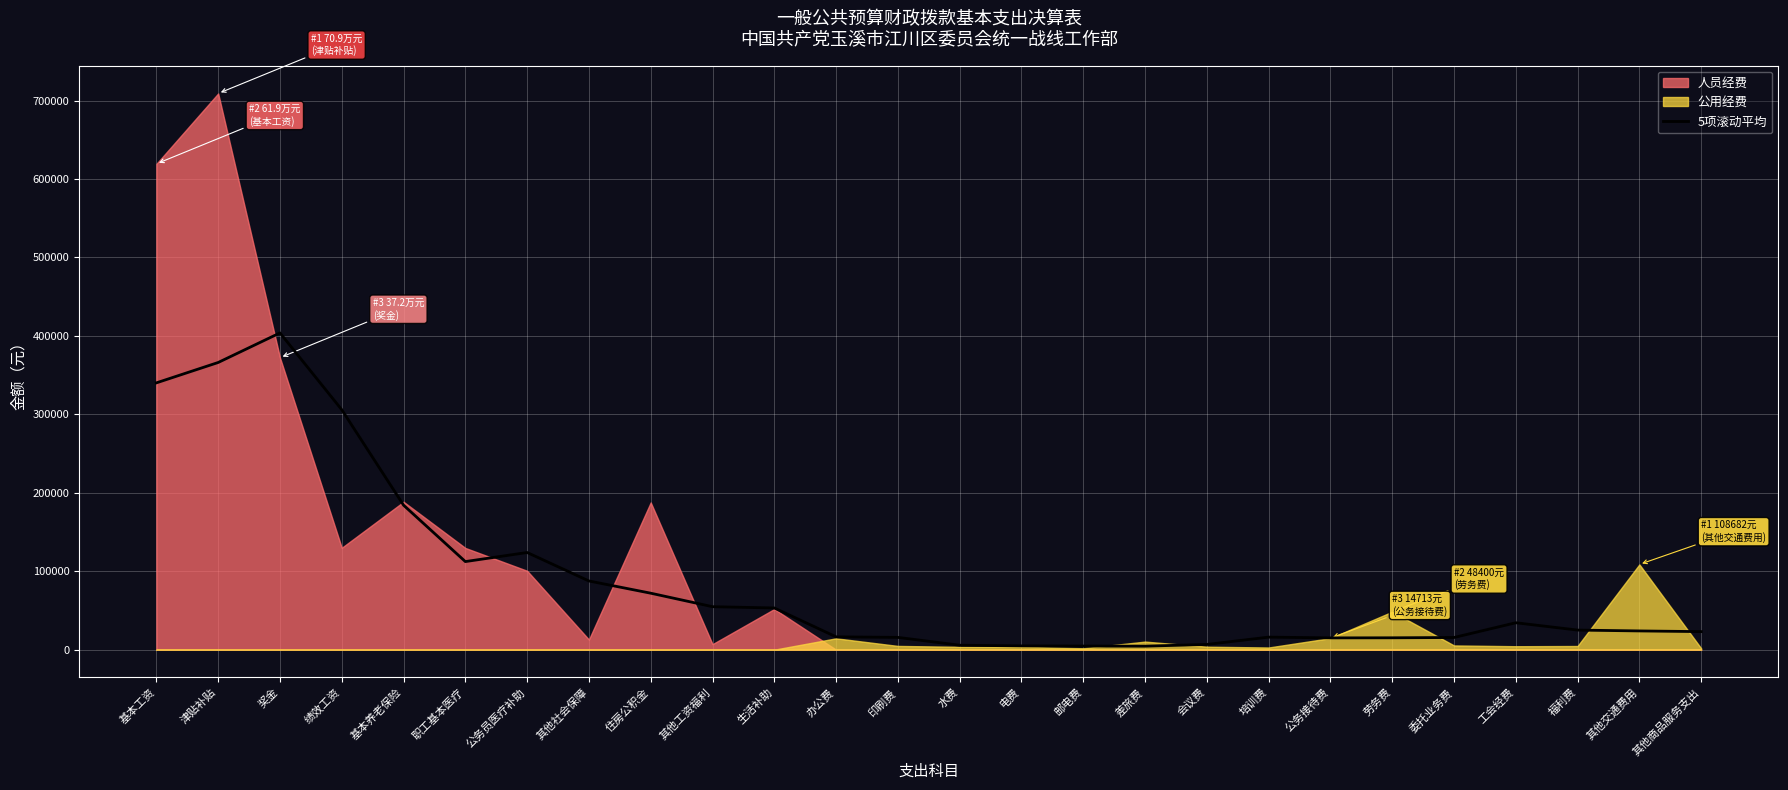

What is the label of the 14th point from the right?

印刷费